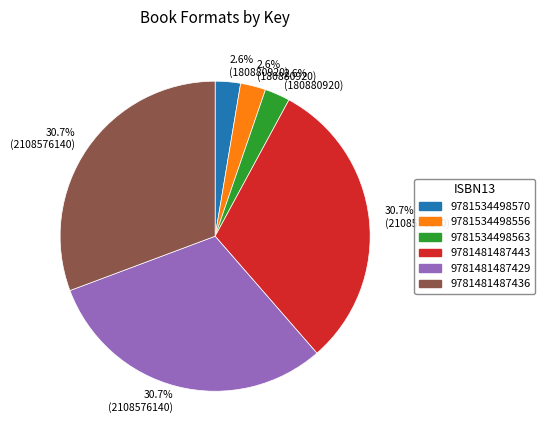

Is there a majority slice in this chart?

No